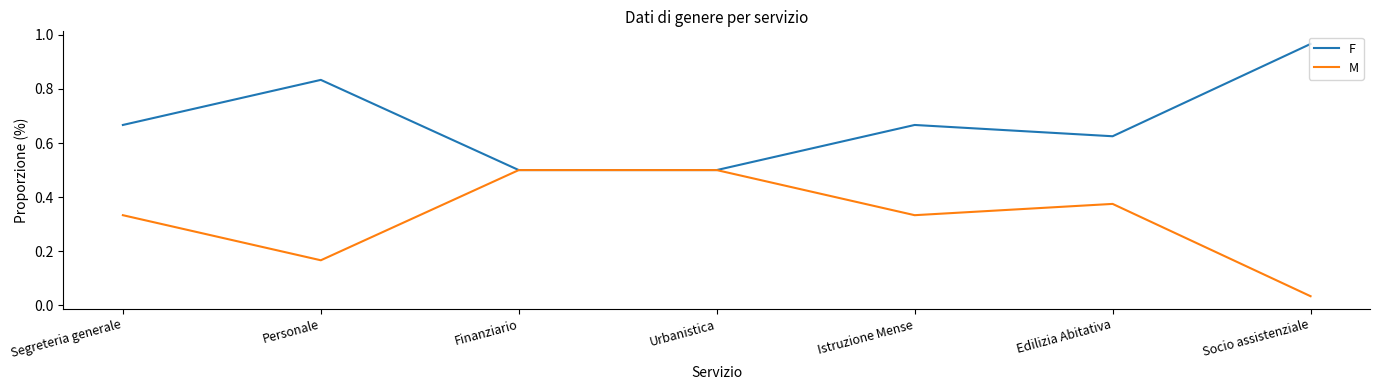

What position from the left is Segreteria generale?

1